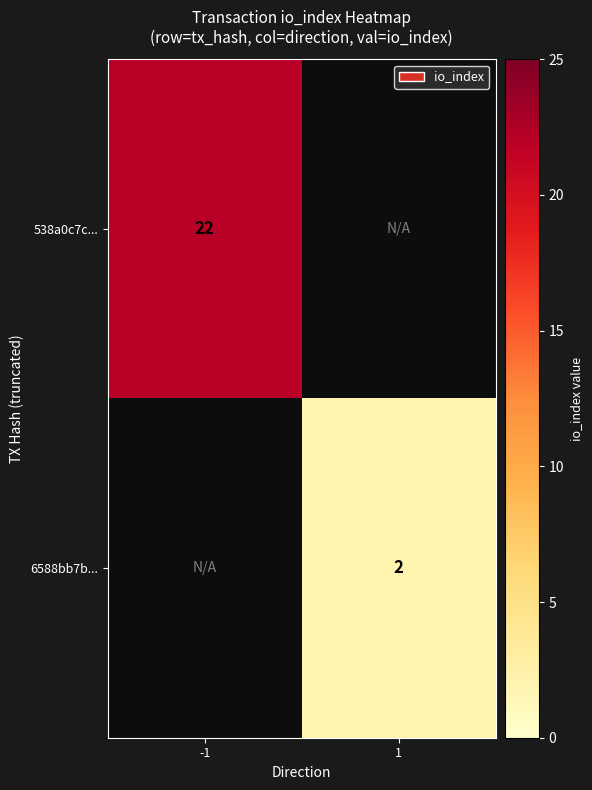

The value of 538a0c7c... at -1 is 22. True or false?

True